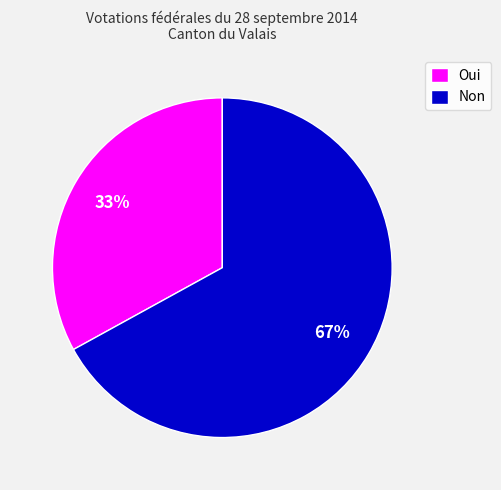

Rank the categories by value from lowest to highest.

Oui, Non